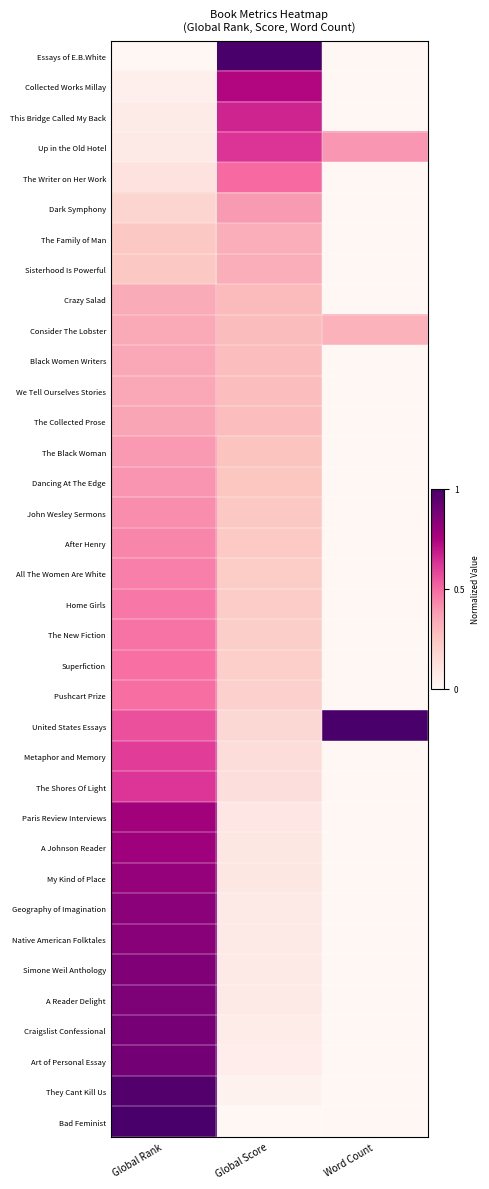

Which series changed the most between Global Rank and Global Score?

Essays of E.B.White